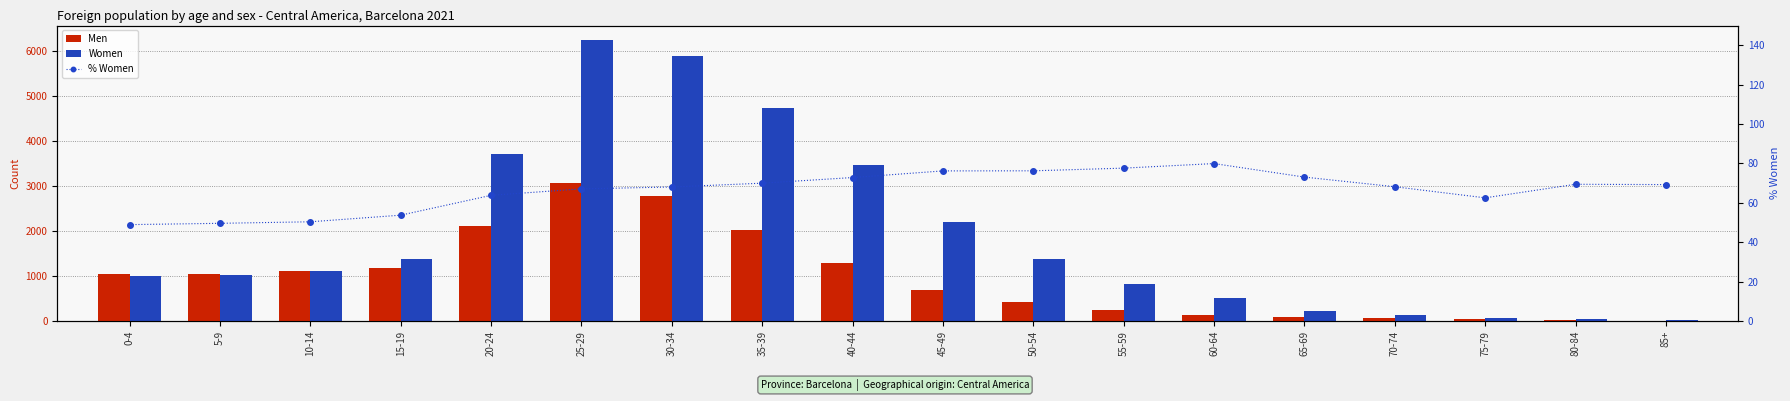

What are all the series names shown in the legend?

Men, Women, % Women